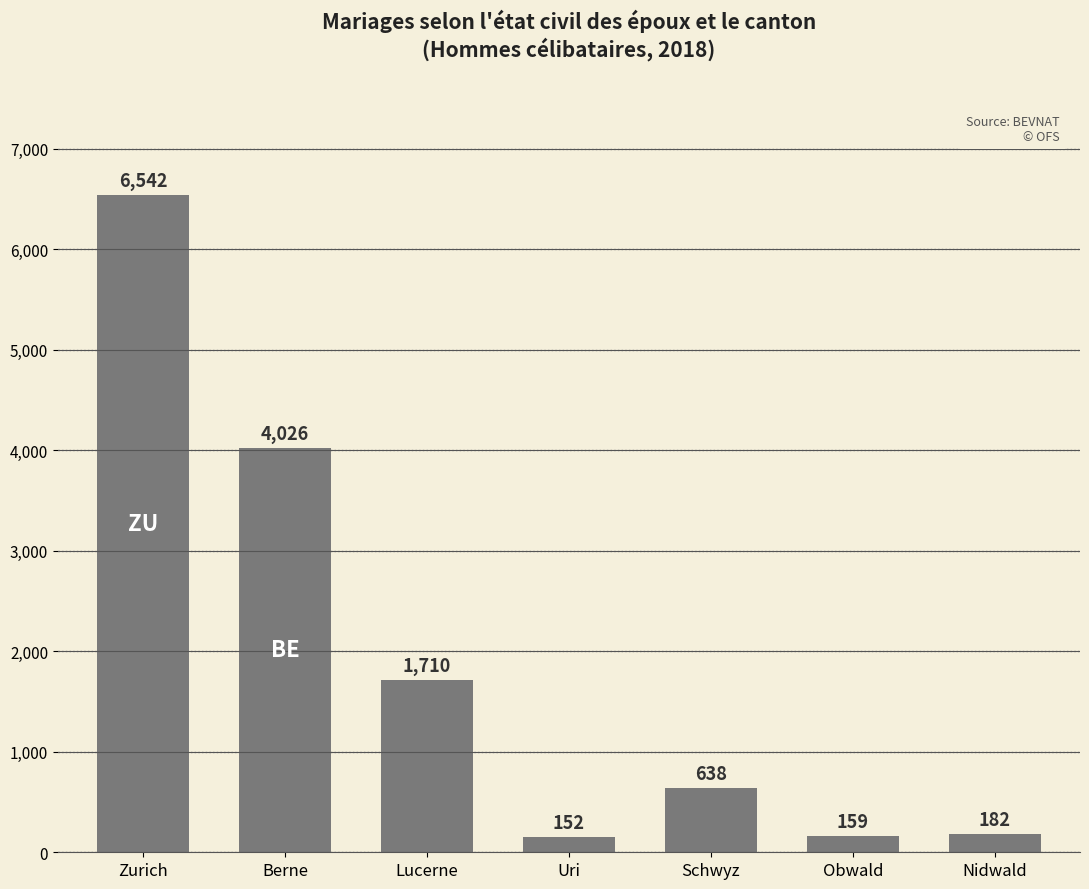

List the labels in order of value, smallest first.

Uri, Obwald, Nidwald, Schwyz, Lucerne, Berne, Zurich